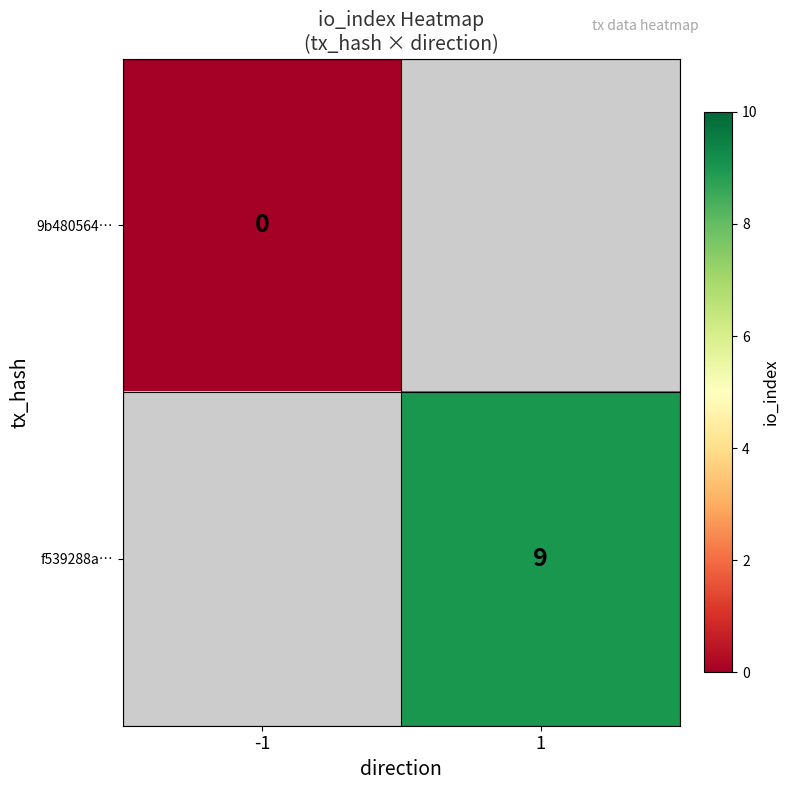

True or false: f539288a… has a value of 13.8 at 1.

False